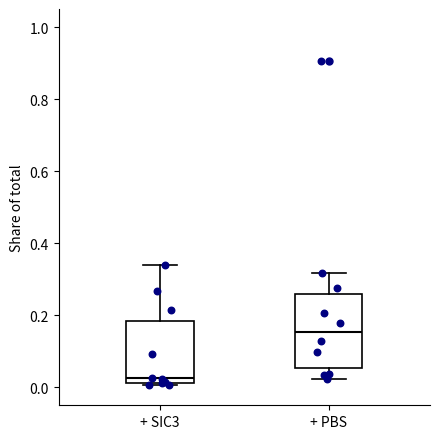

Reading left to right, transcribe this box plot: for each box, give where its median line is, the range the box spans, and where its two whiskers end, as read against the y-axis. The values are not printed on the chart, so give them approximately, as read against the axis.

+ SIC3: median 0.02 (just above the box's lower edge), box 0.02 to 0.18, whiskers 0.00 to 0.34
+ PBS: median 0.16, box 0.06 to 0.26, whiskers 0.02 to 0.32